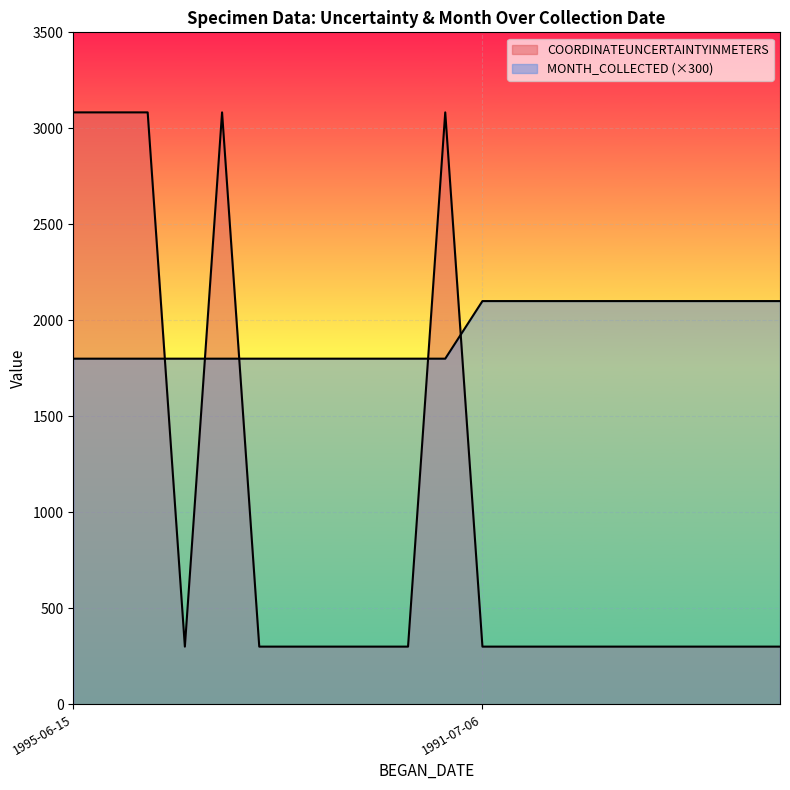

What is the value of the MONTH_COLLECTED point at the 17th from the left?

2100